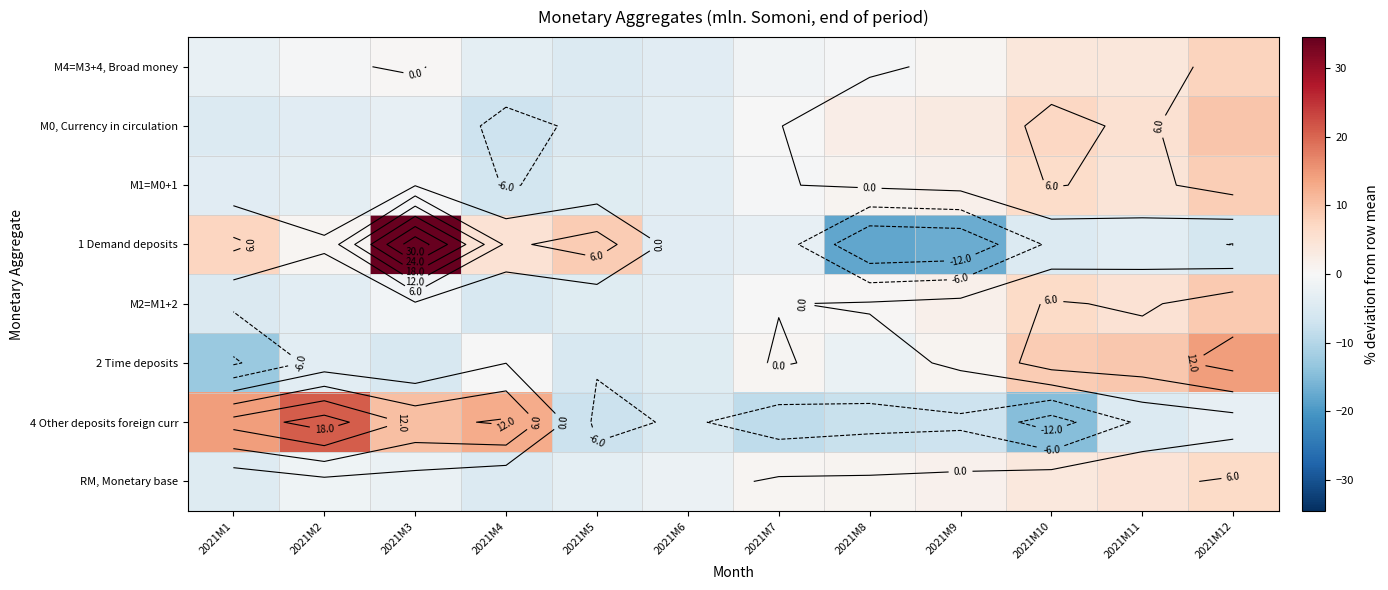

Which category has the highest value in the M2=M1+2 series?

2021M12